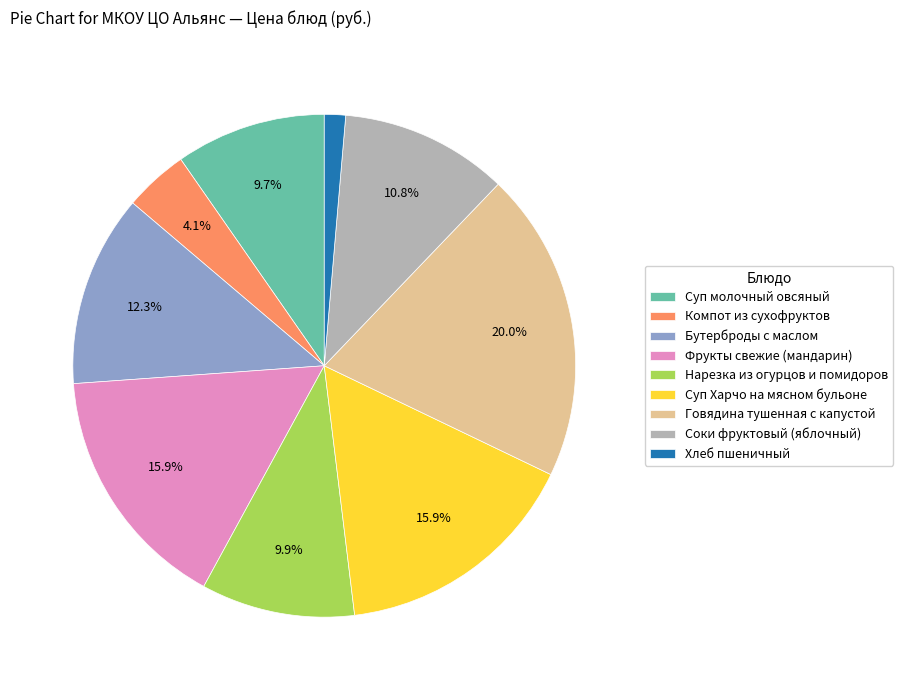

To the nearest percent, what is the average slice percentage?

11%